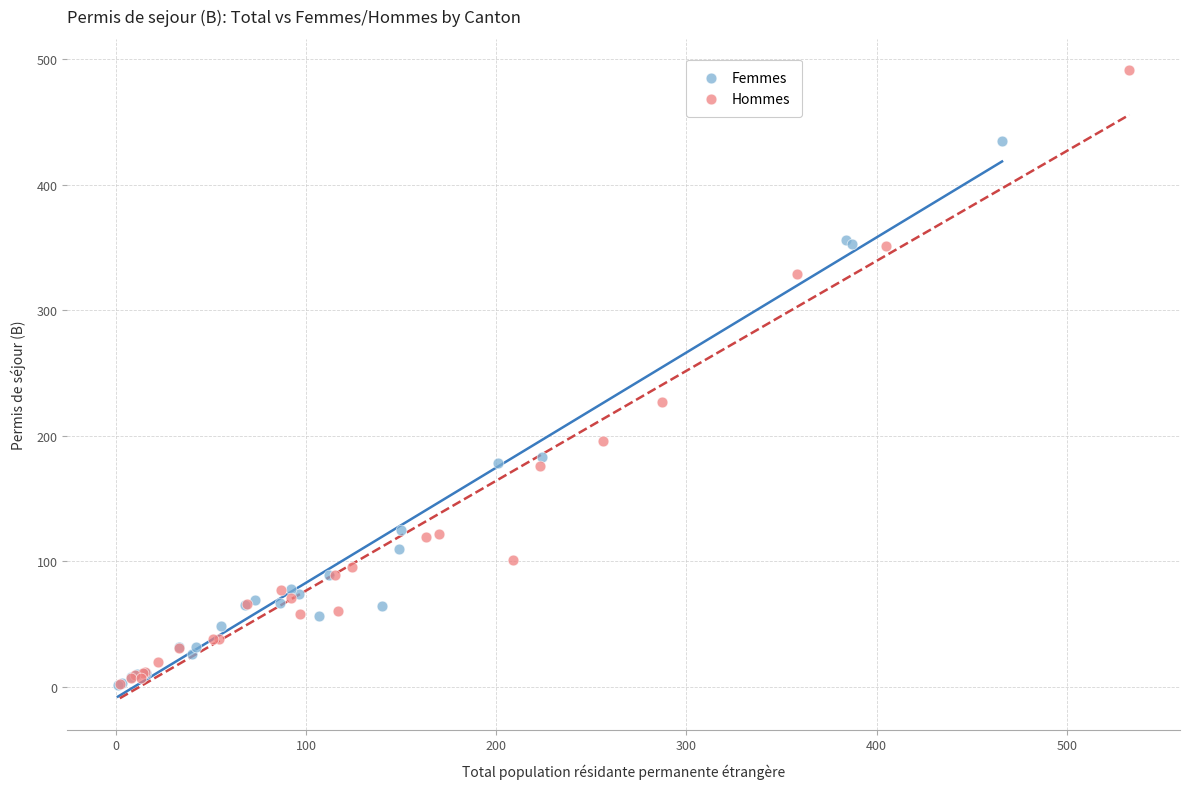

Which series has the widest spread of Y values?

Hommes